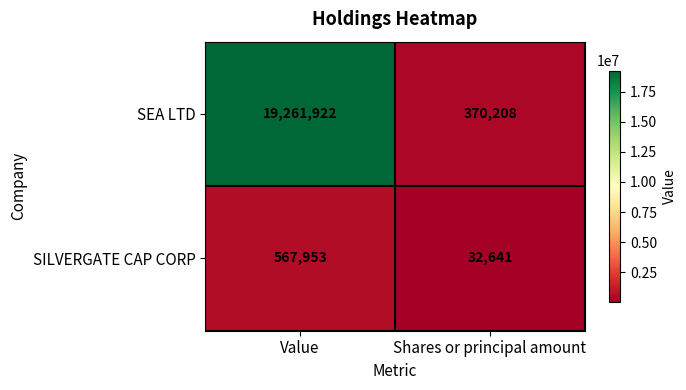

At Shares or principal amount, list the series in order from smallest to largest.

SILVERGATE CAP CORP, SEA LTD